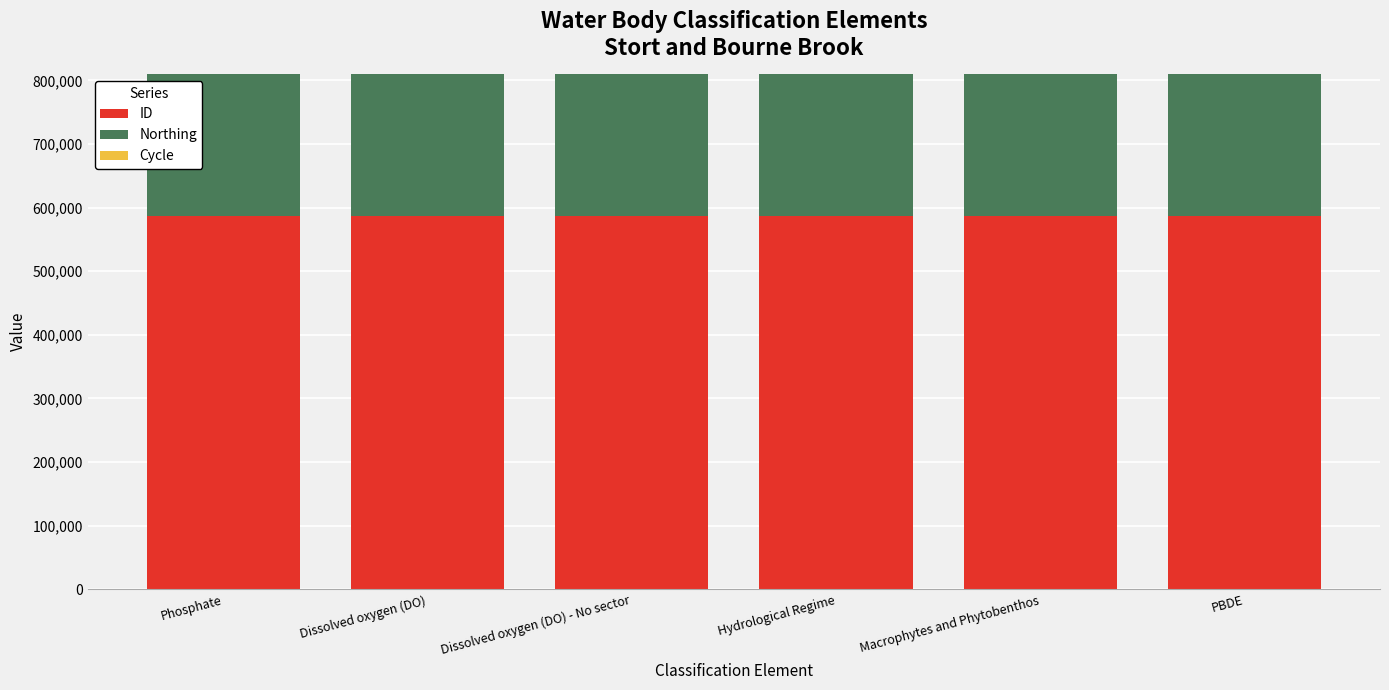

The ID series shows 586521 at PBDE. True or false?

True